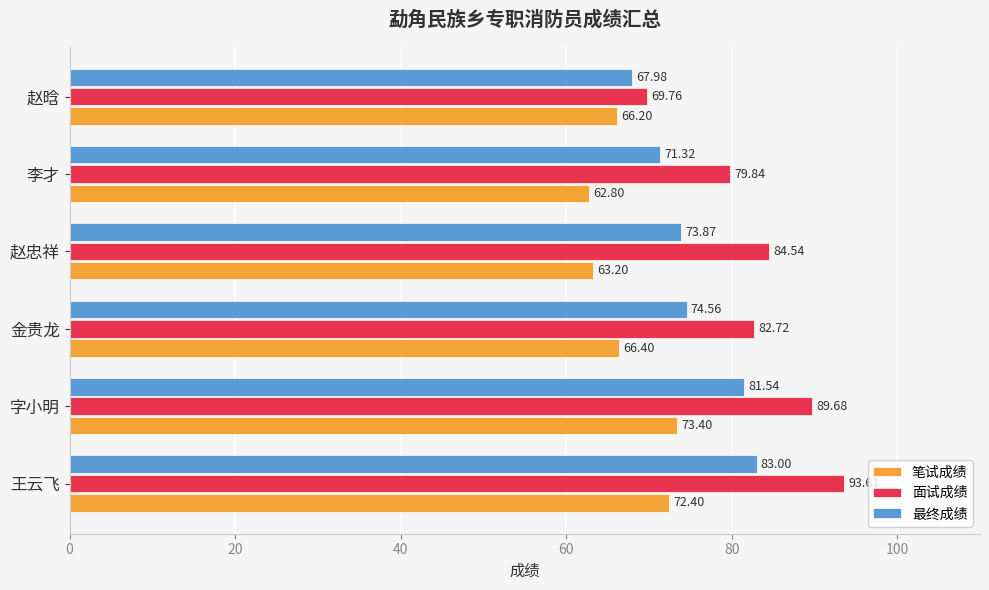

How many data points does each series have?

6